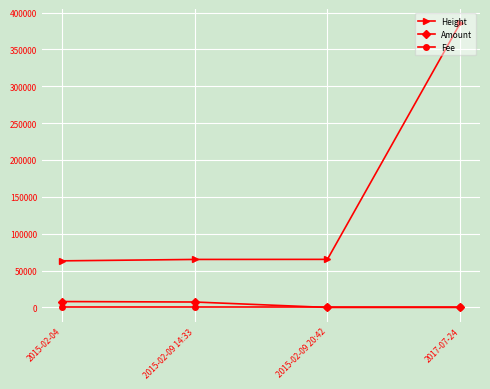

True or false: Height has more than 2 points higher than both neighbors.

False